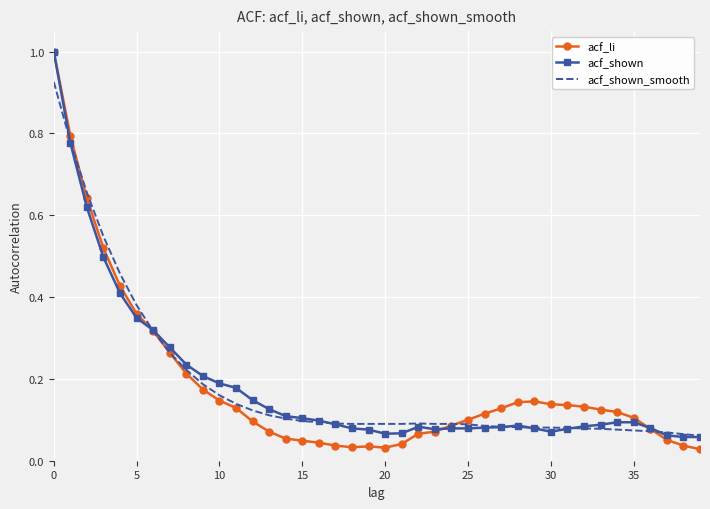

True or false: acf_shown_smooth has more than 0 interior local peaks.

True